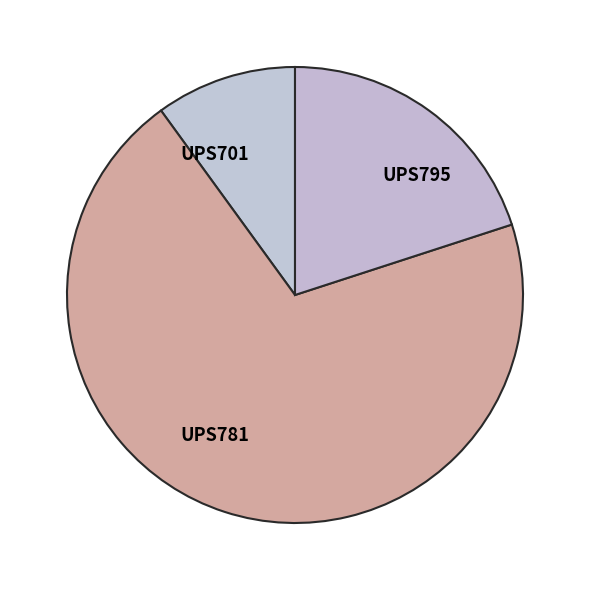

Combined, do UPS795 and UPS781 account for over 50%?

Yes